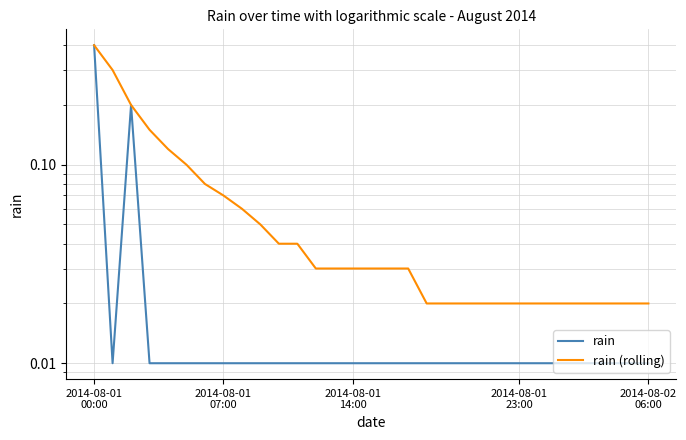

What are all the series names shown in the legend?

rain, rain (rolling)